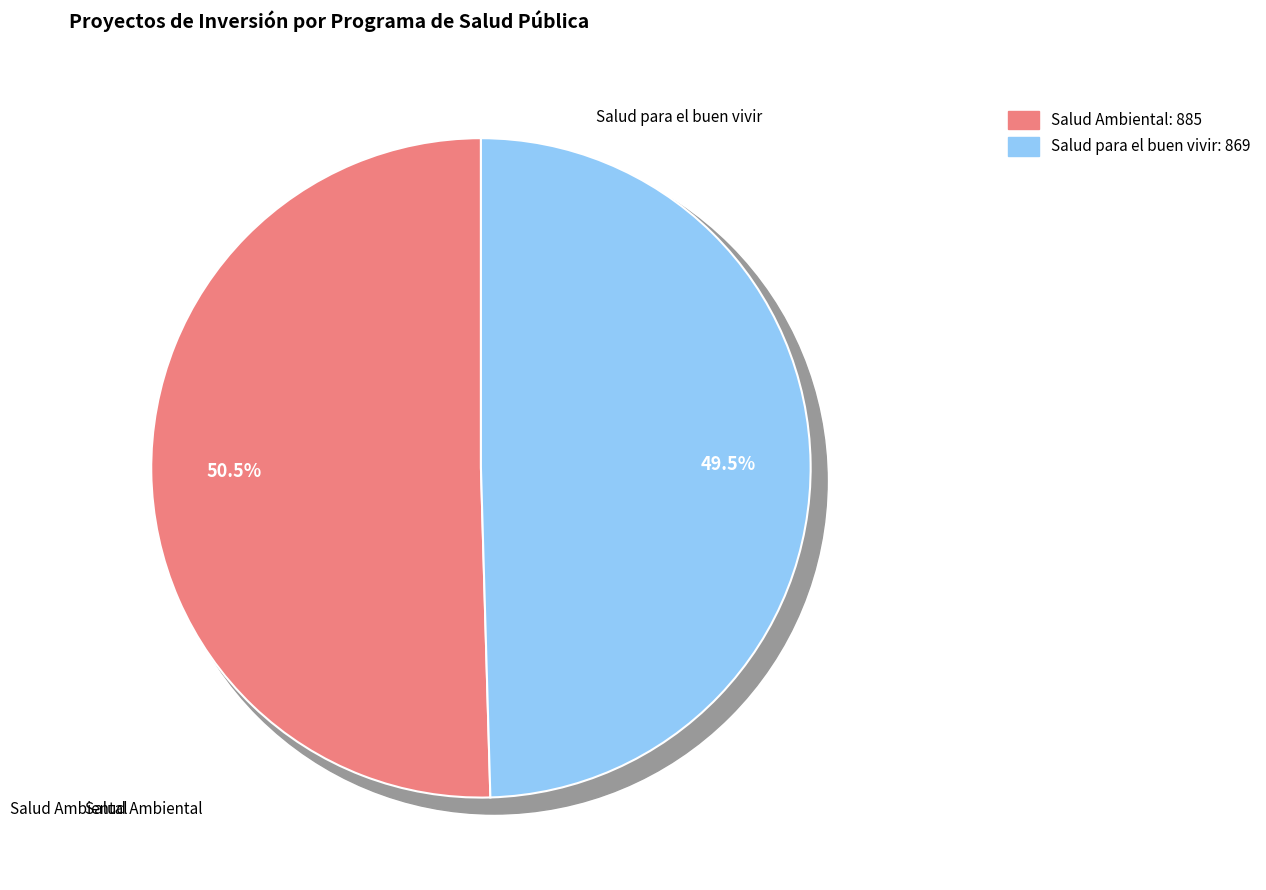

True or false: Salud Ambiental accounts for 60% of the total.

False